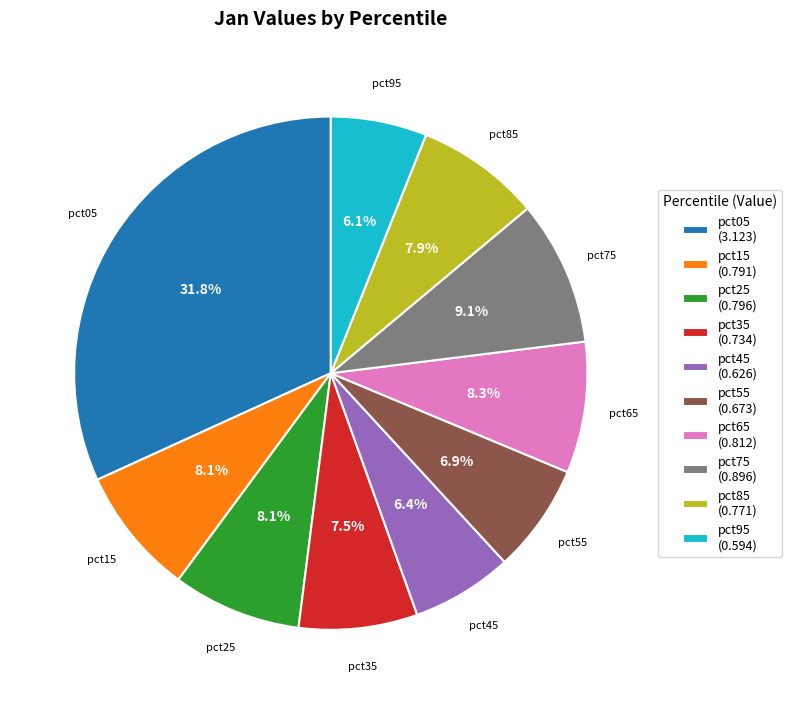

Does any single category account for the majority?

No